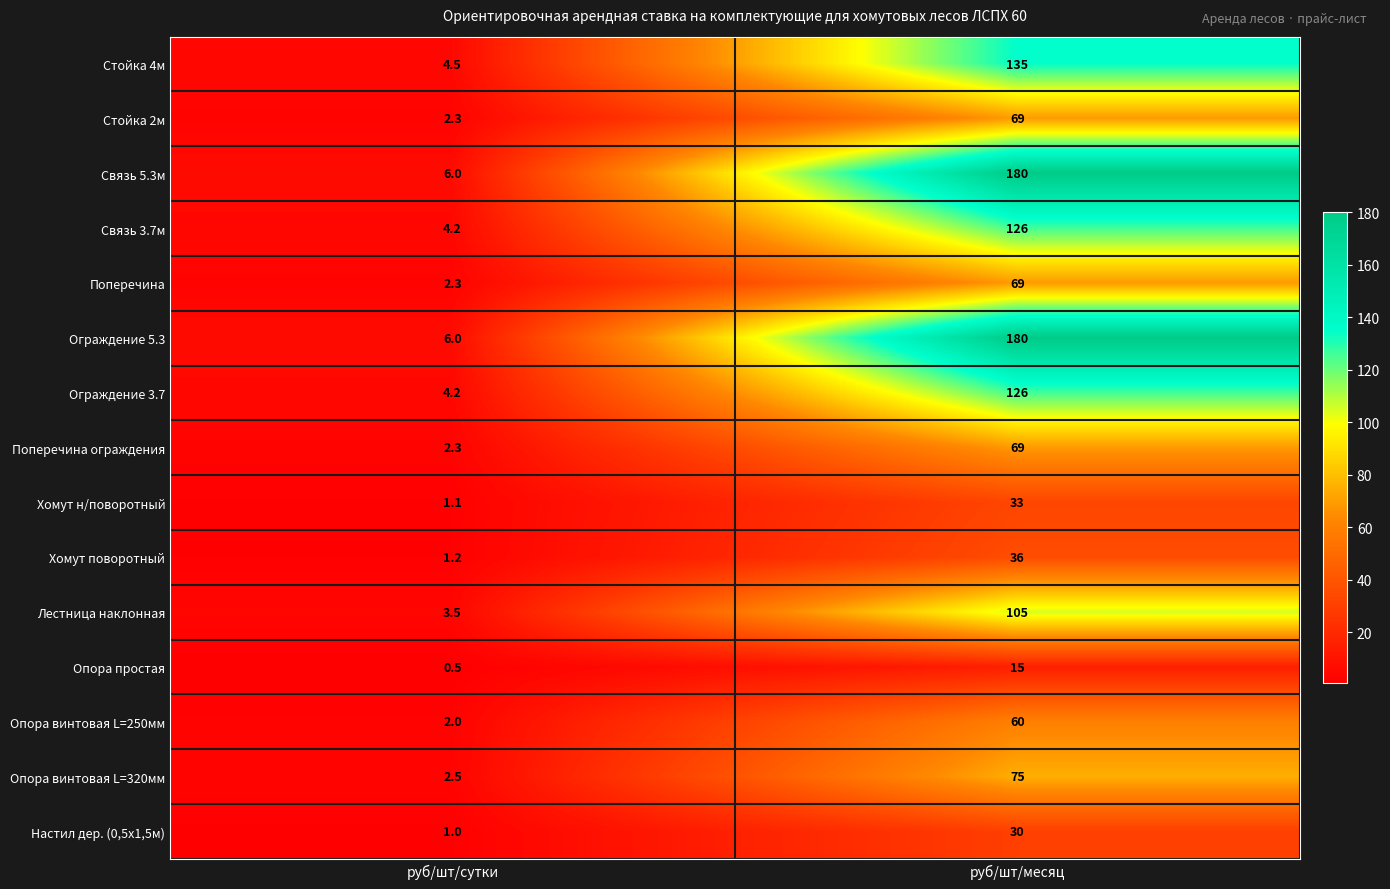

Read the Опора винтовая L=320мм value at руб/шт/сутки.

2.5